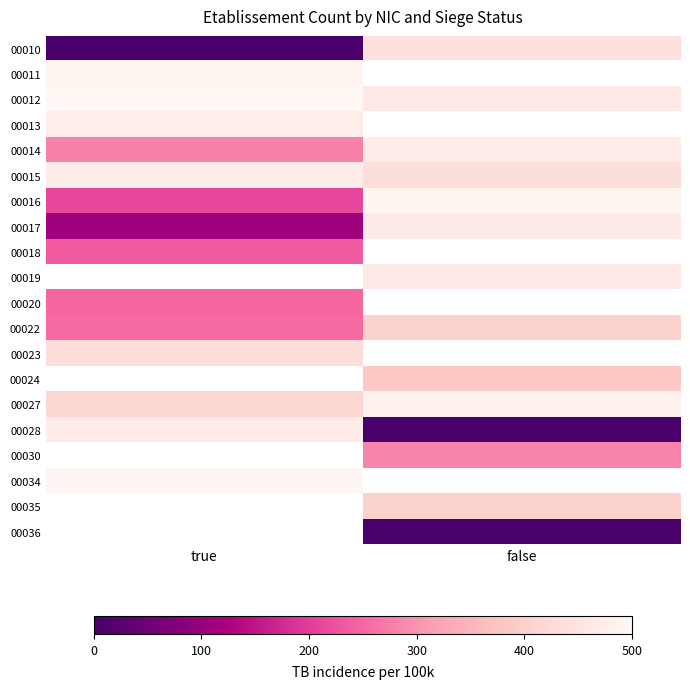

The 00019 series shows 820.9 at false. True or false?

False